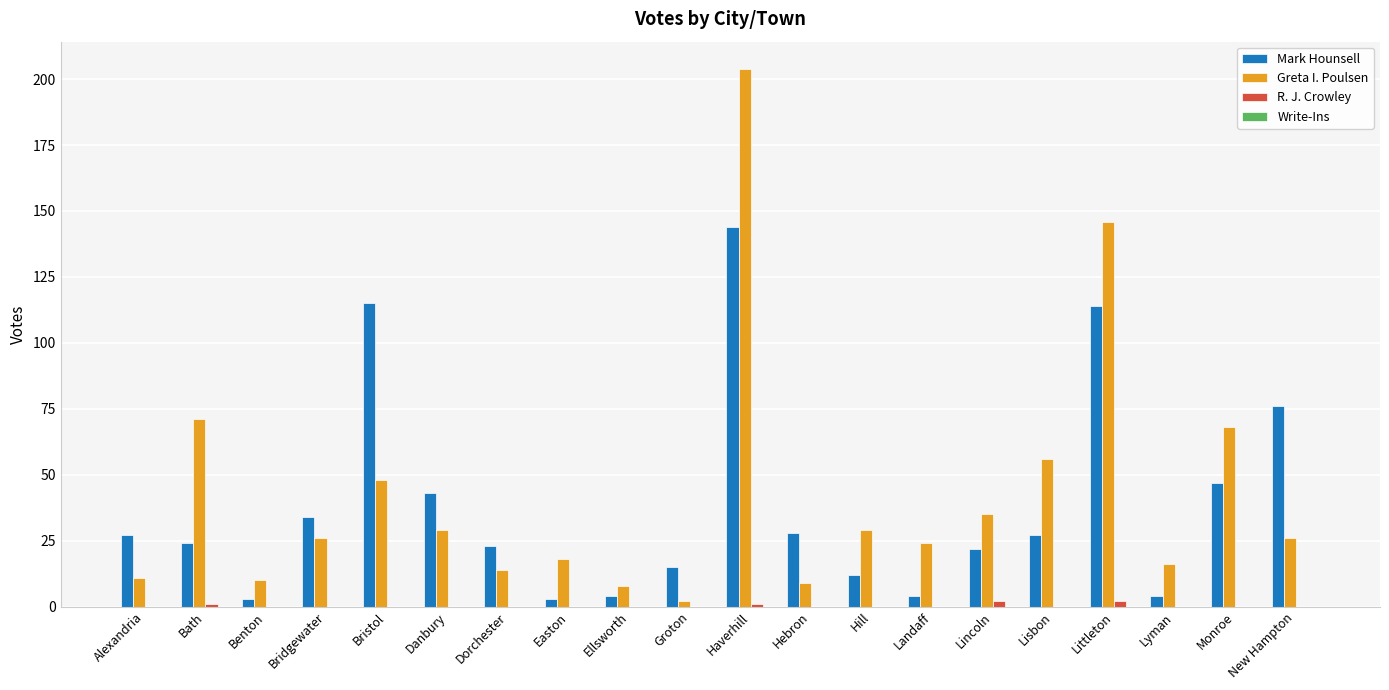

What is the greatest value displayed?

204